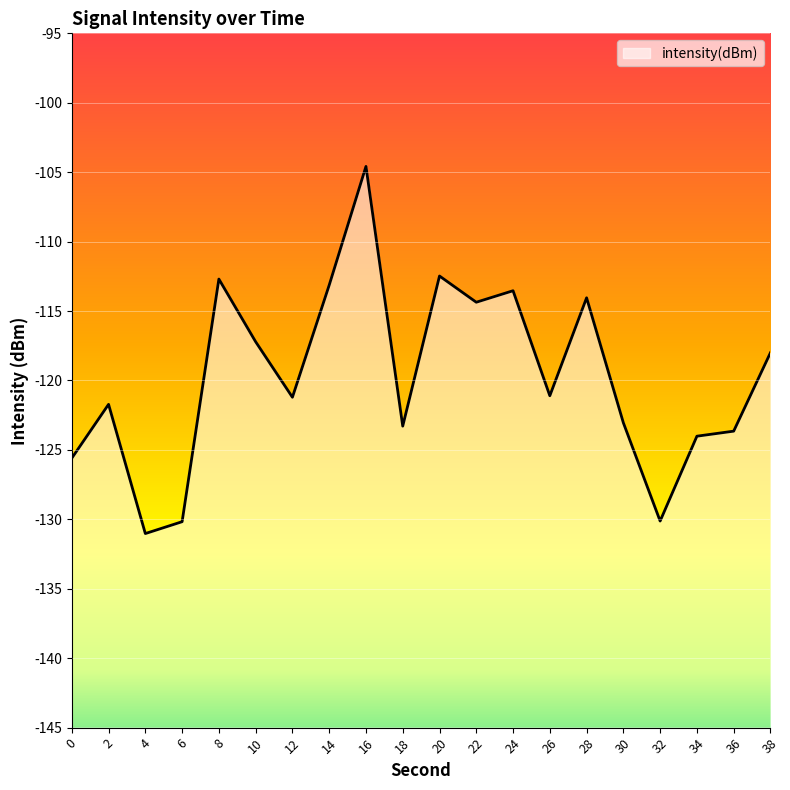

True or false: the data shows -123.3 at 18.

True